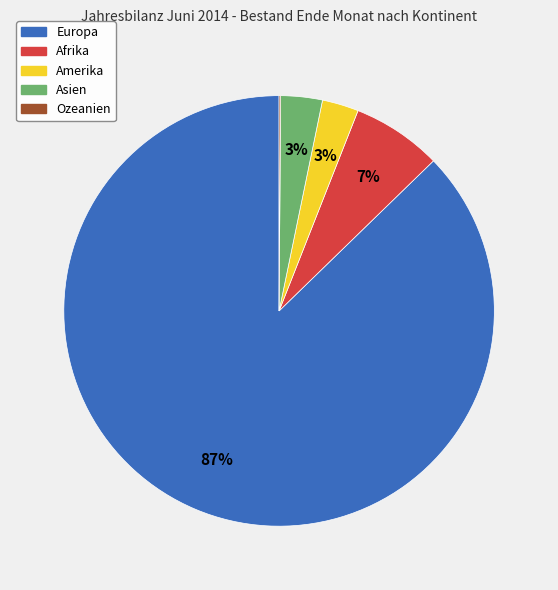

What percentage is the Europa slice, to the nearest percent?

87%